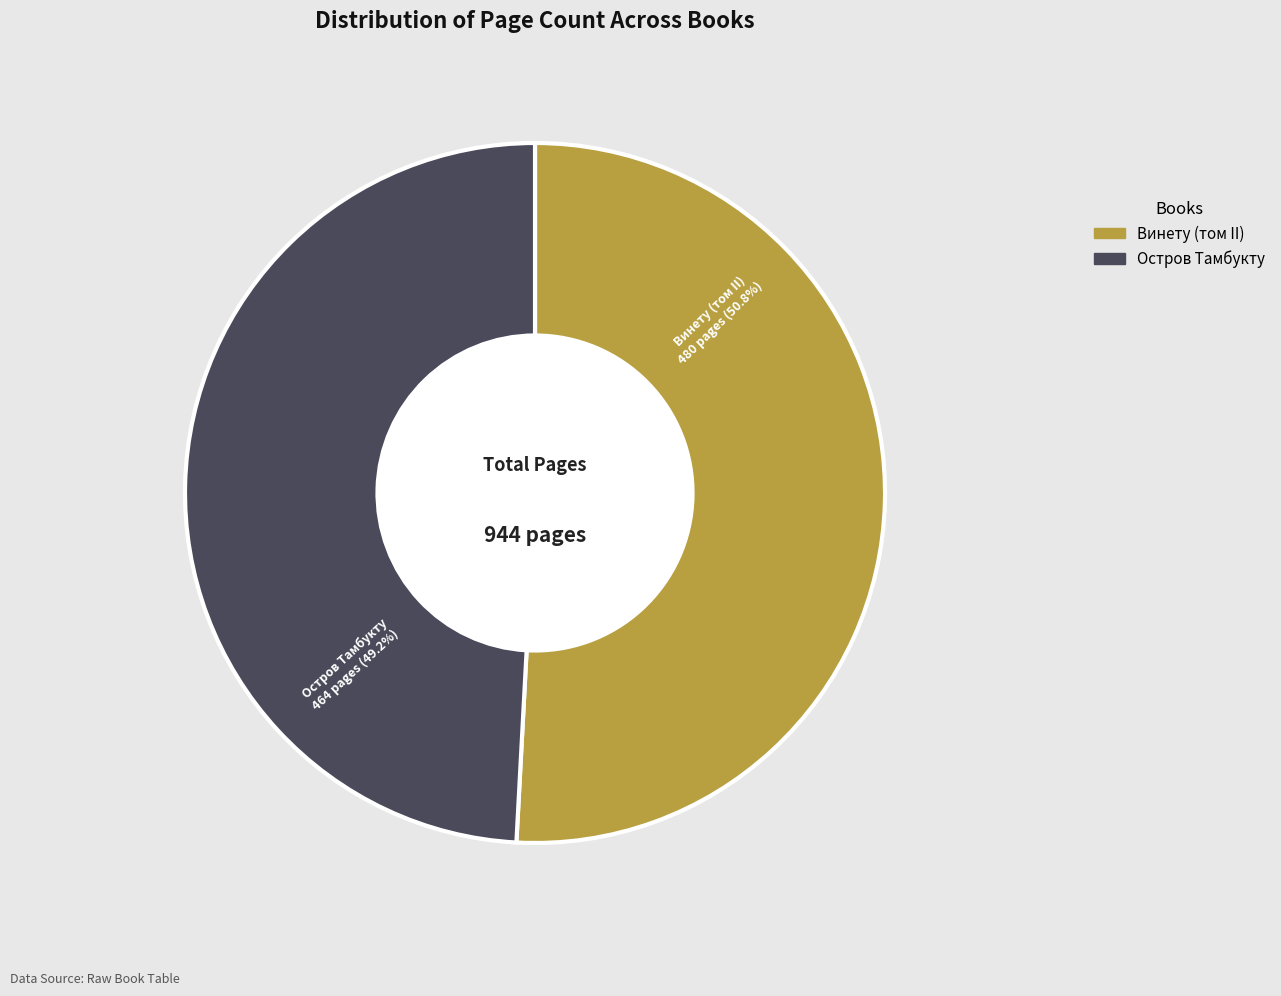

To the nearest percent, what percentage of the pie is Остров Тамбукту?

49%